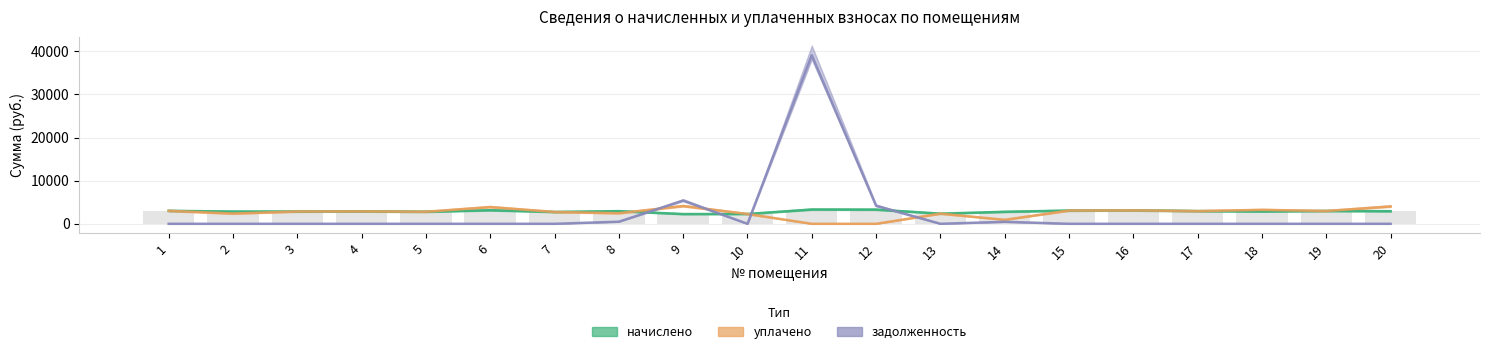

What is the total value across all series at 20?

6949.4